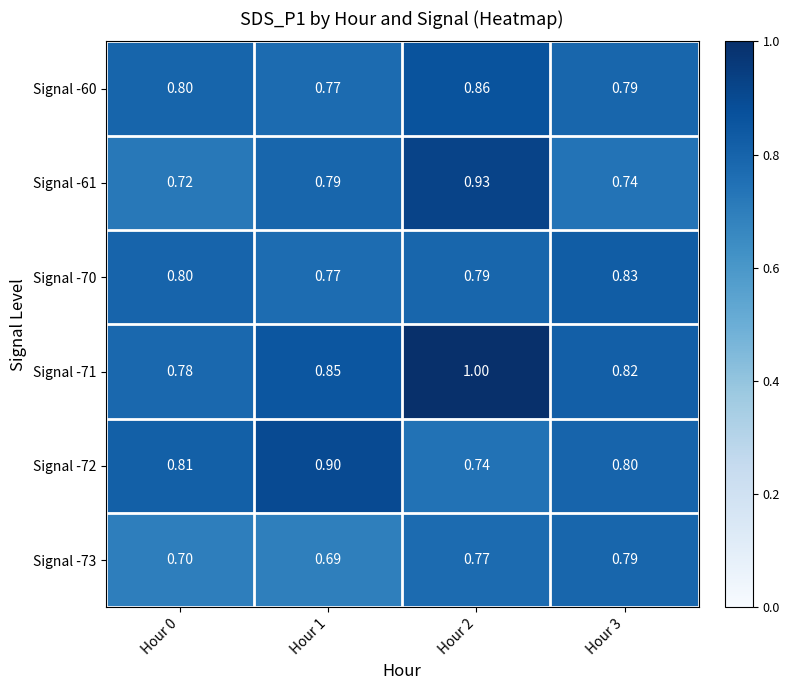

Is the value of Signal -61 at Hour 3 greater than the value of Signal -72 at Hour 3?

No